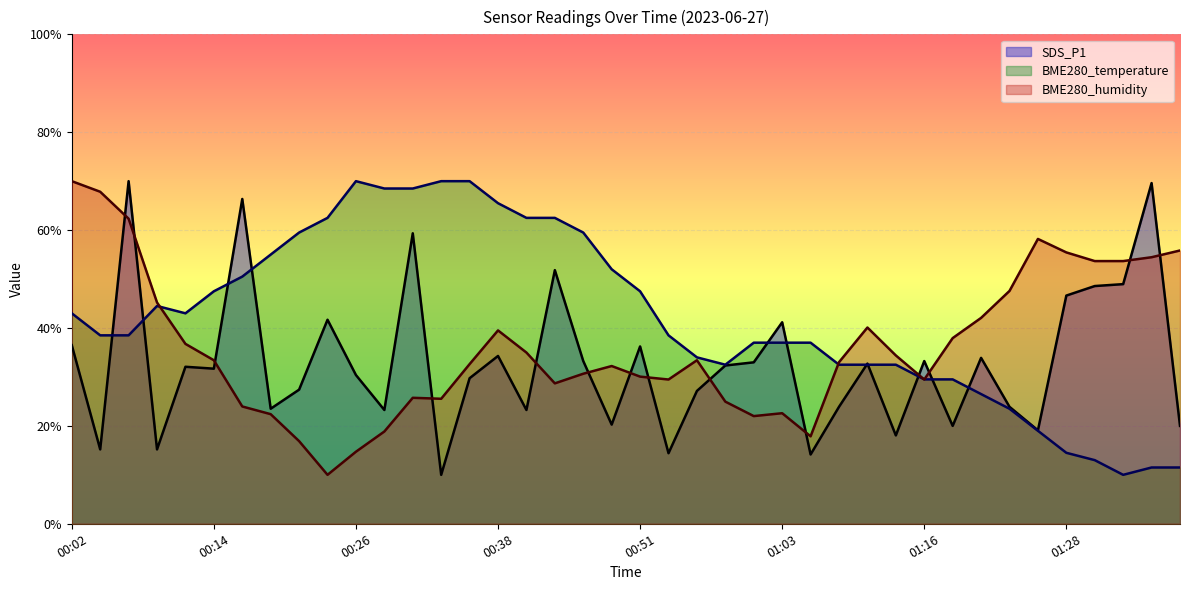

Count the number of categories in the chart.

40